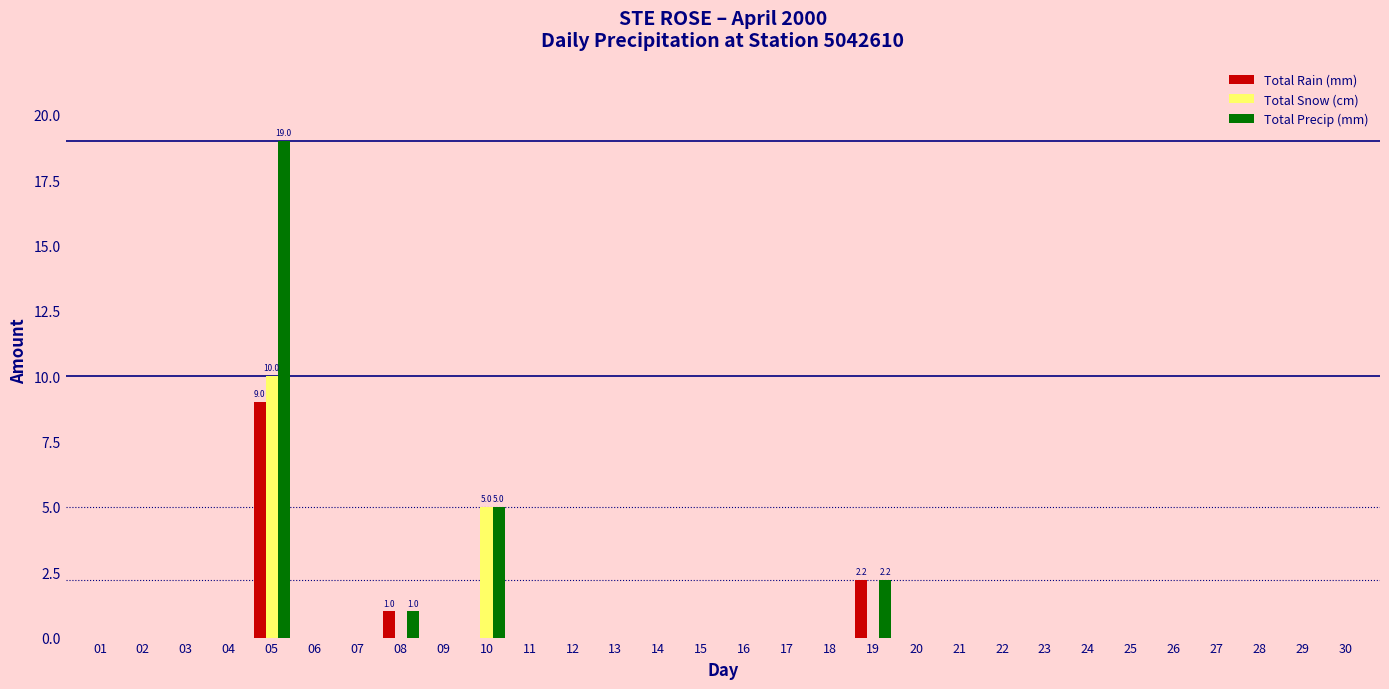

Count the Total Rain (mm) values in the range 0 to 1.

28